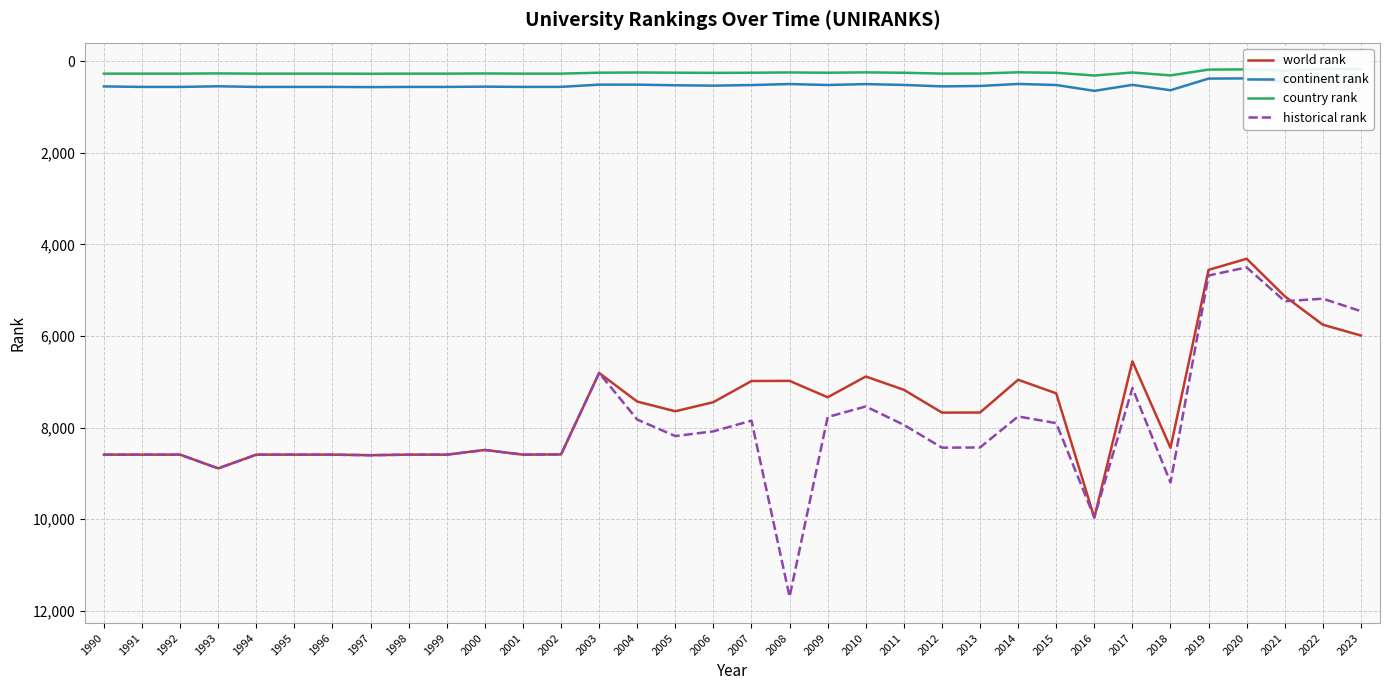

What is the difference between the maximum and minimum values in the historical rank series?

7190.0